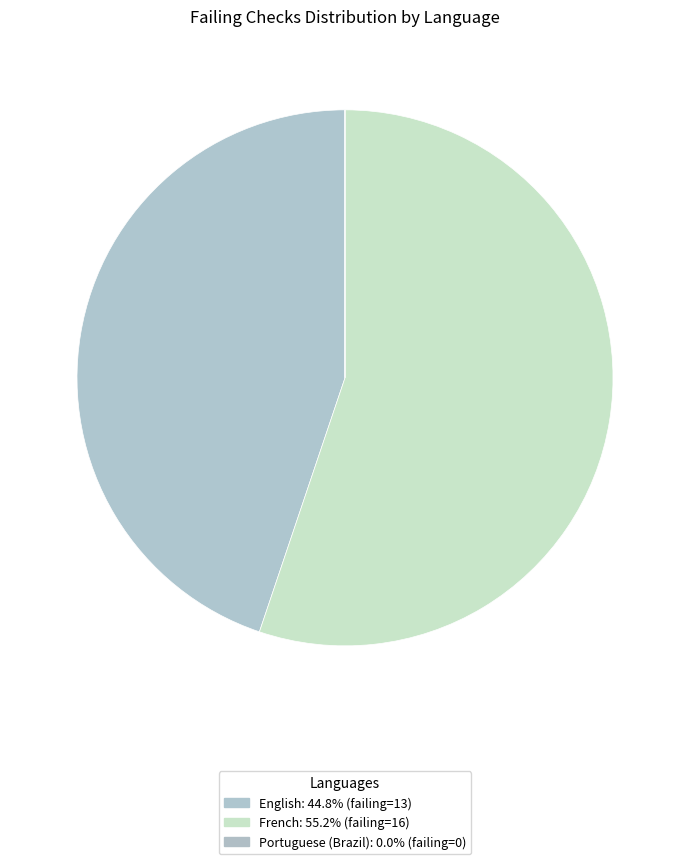

To the nearest percent, what percentage of the pie is English?

45%